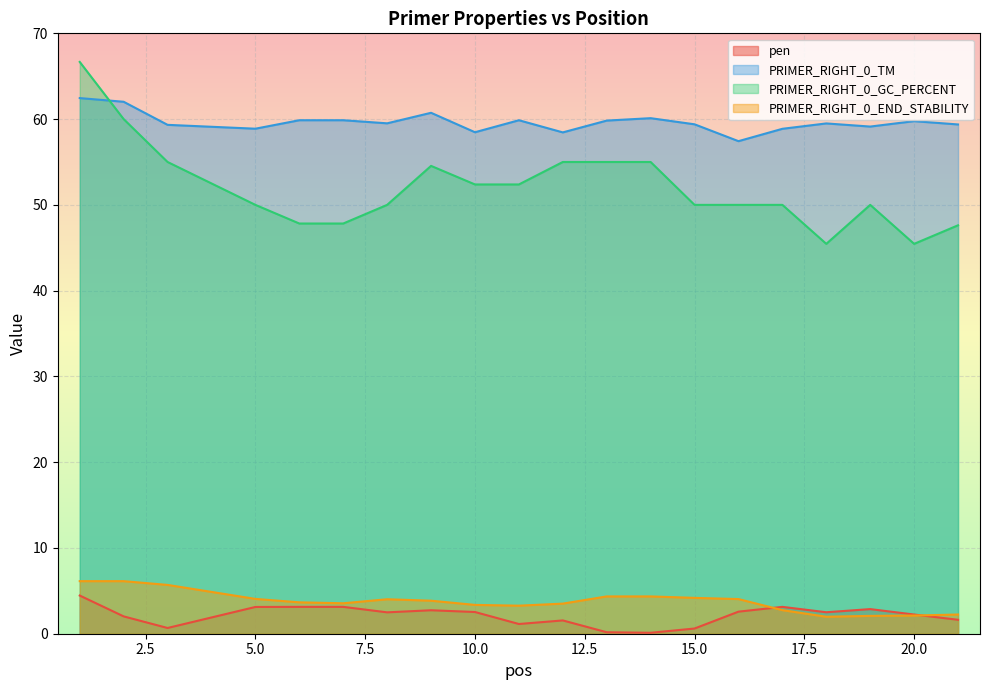

Rank the series at 18 from lowest to highest value.

PRIMER_RIGHT_0_END_STABILITY, pen, PRIMER_RIGHT_0_GC_PERCENT, PRIMER_RIGHT_0_TM